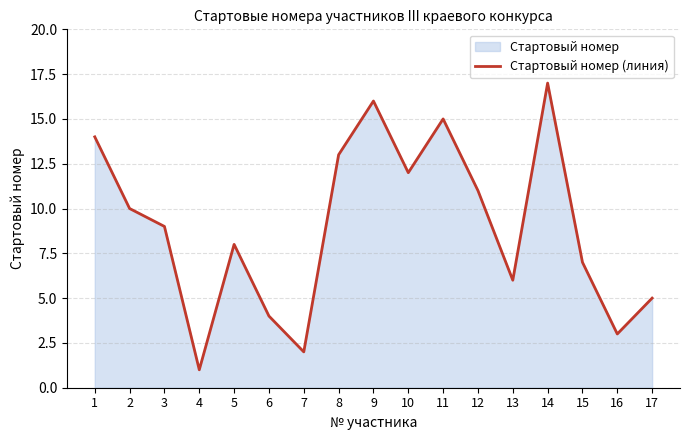

True or false: the data shows 8 at 11.

False